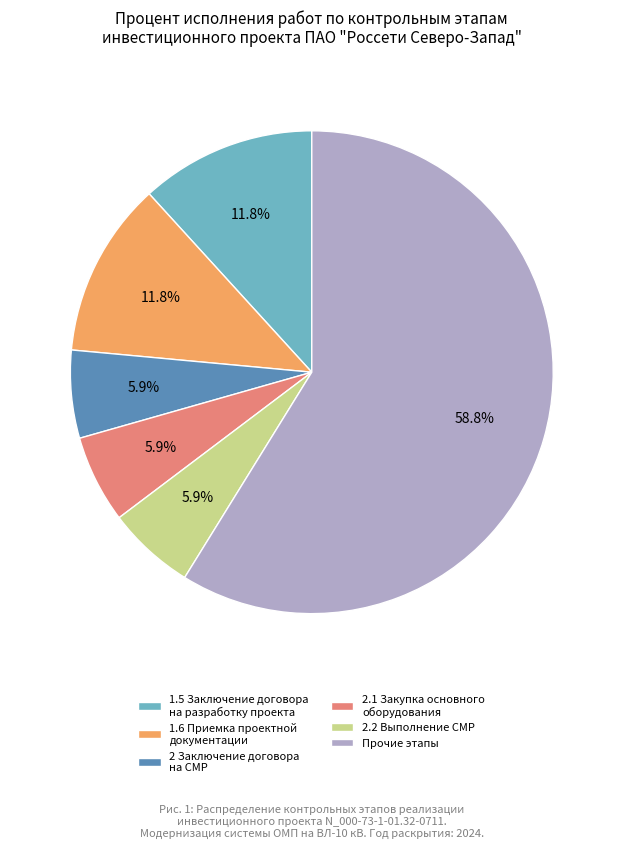

What percentage is NOT represented by 2.2 Выполнение СМР?

94.1%